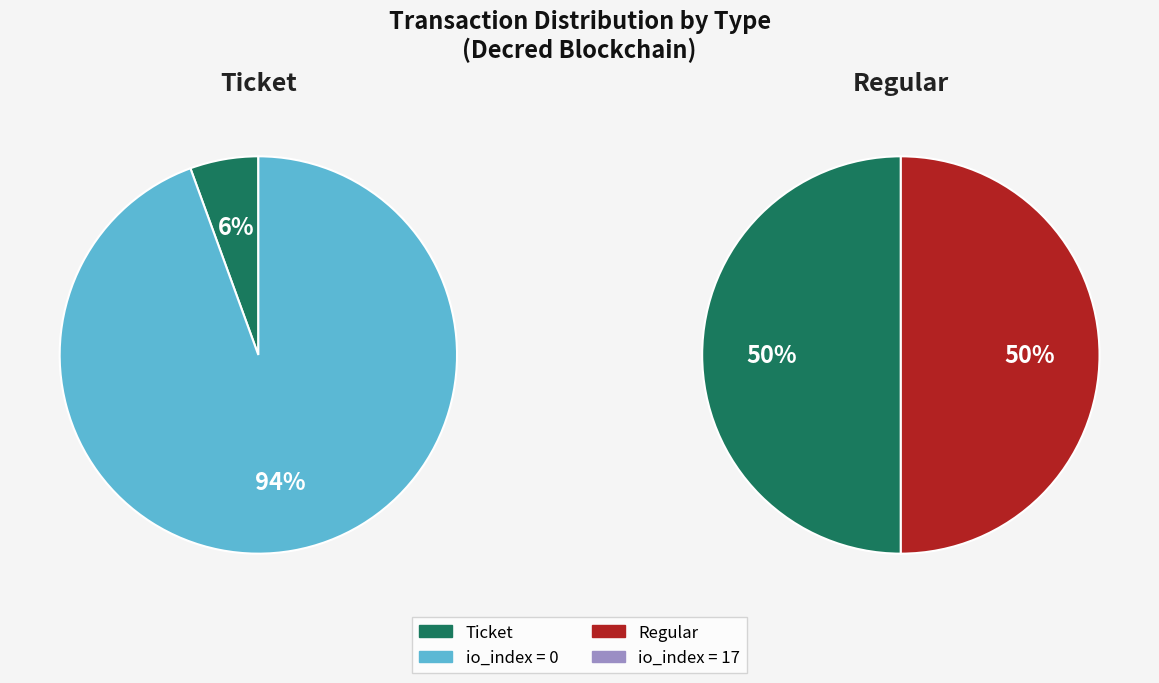

To the nearest percent, what is the combined percentage of value and io_index?

100%